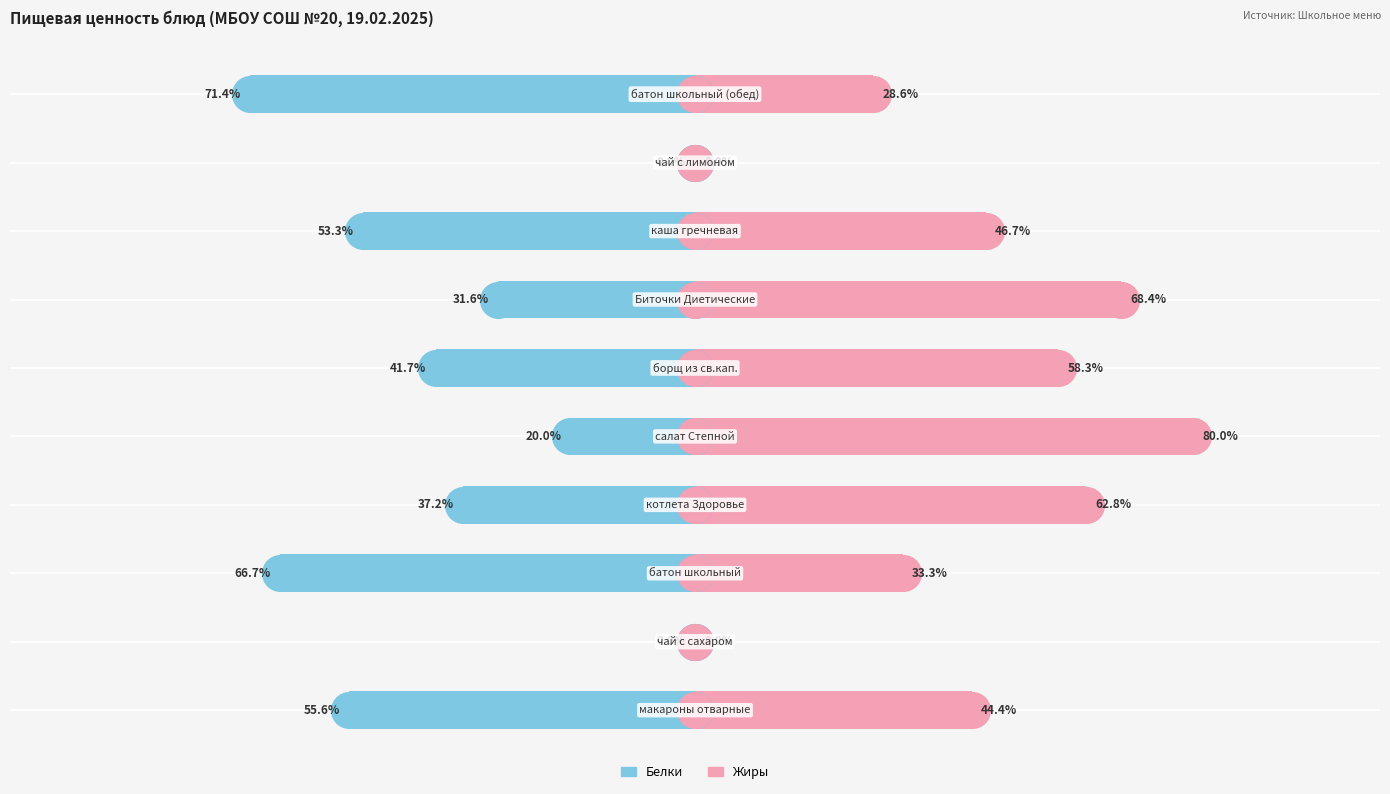

Is the value of Белки at 0 greater than the value of Жиры at 50?

No